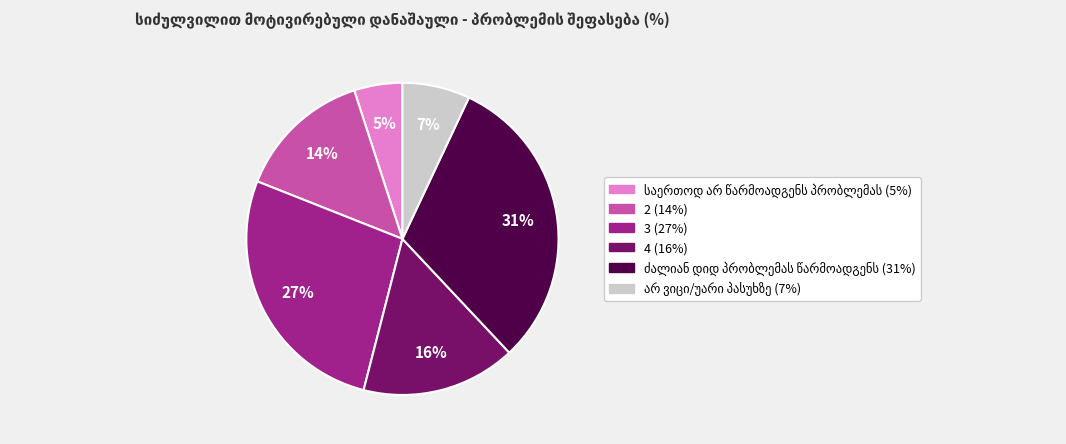

How many slices are in this pie chart?

6